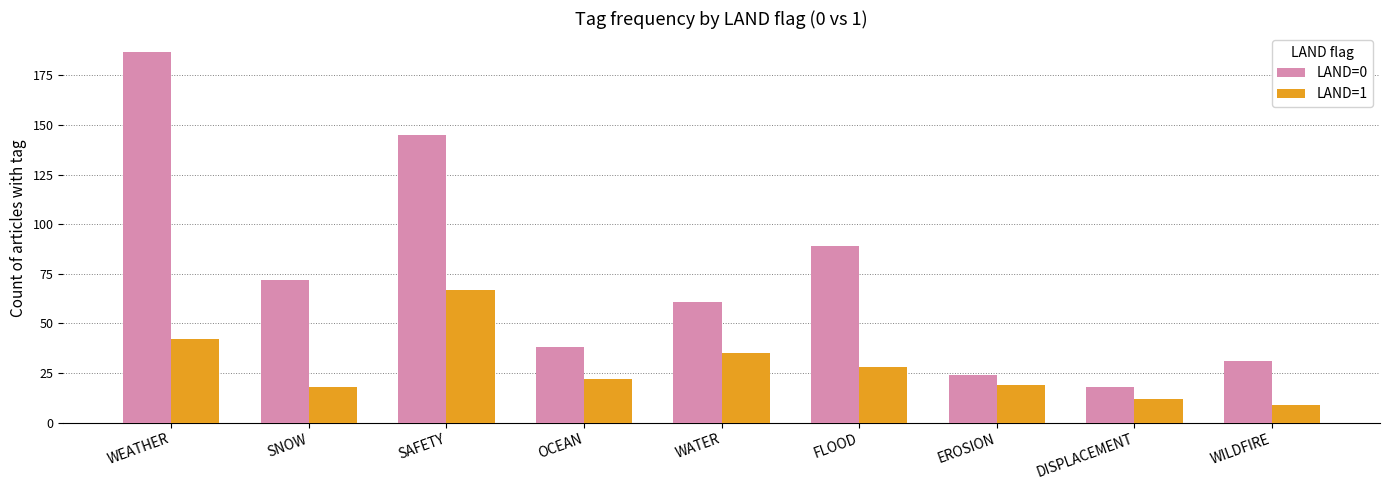

What is the label of the 3rd bar from the right?

EROSION